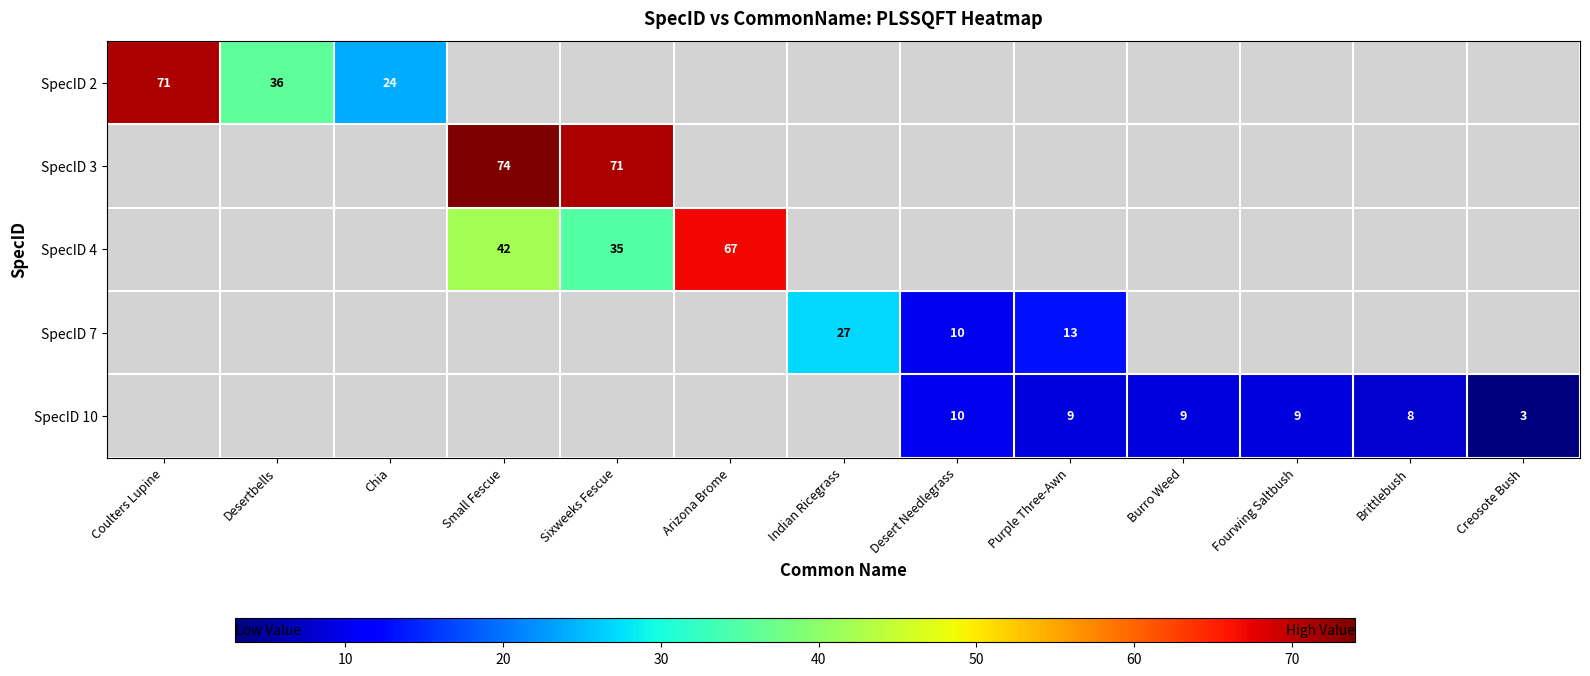

True or false: SpecID 2 has a value of 71 at Coulters Lupine.

True